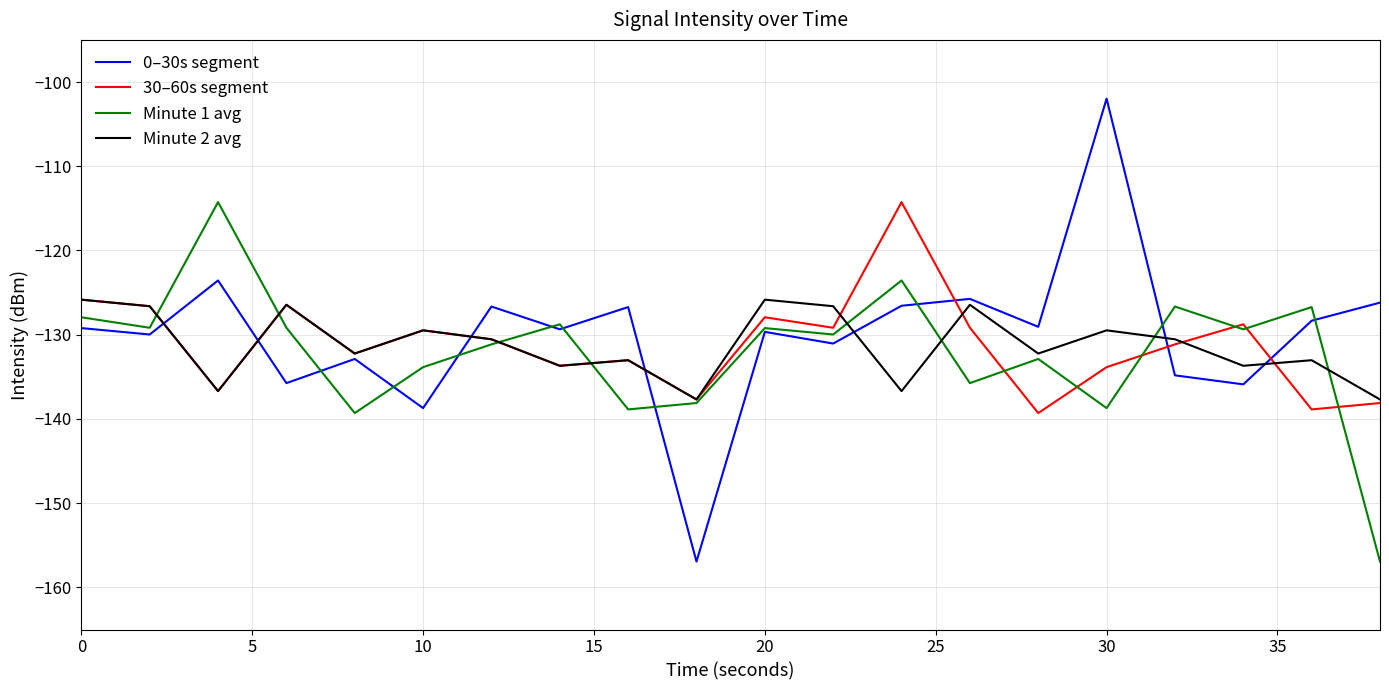

In 30–60s segment, how many points are higher than both neighbors (excluding endpoints)?

6